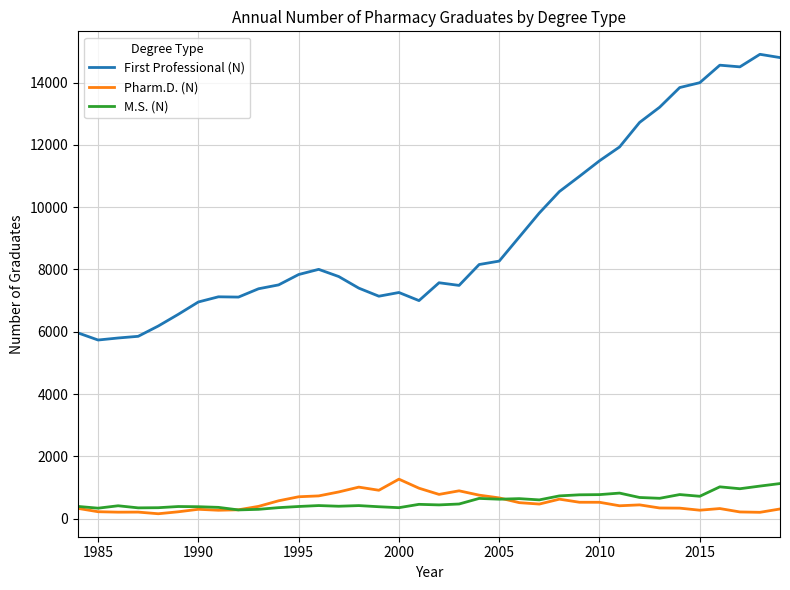

In First Professional (N), how many points are lower than both neighbors (excluding endpoints)?

6